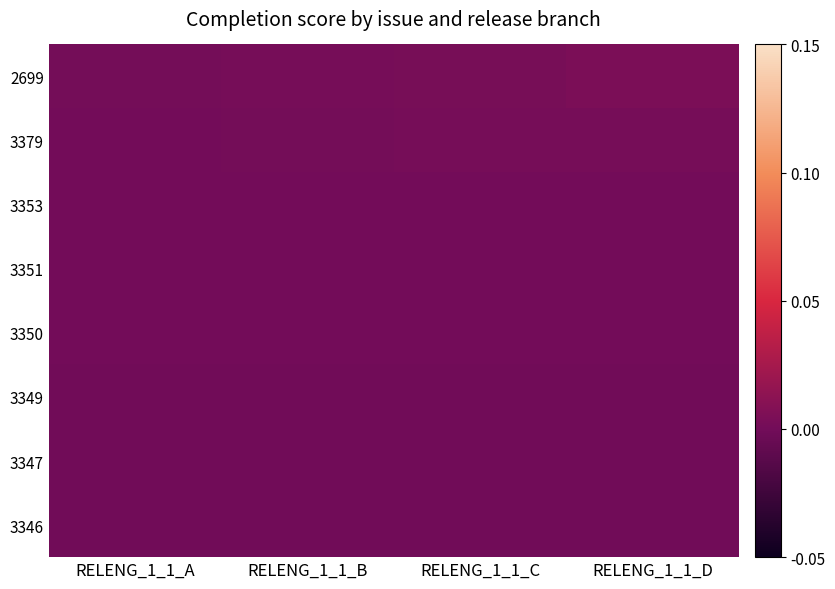

How many categories are shown in the chart?

4